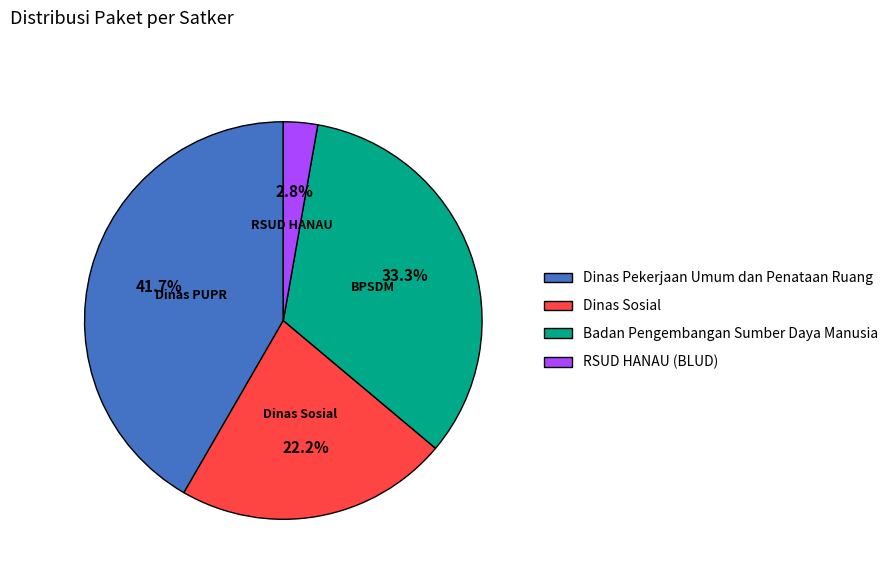

Does Dinas Pekerjaan Umum dan Penataan Ruang represent more than half of the total?

No